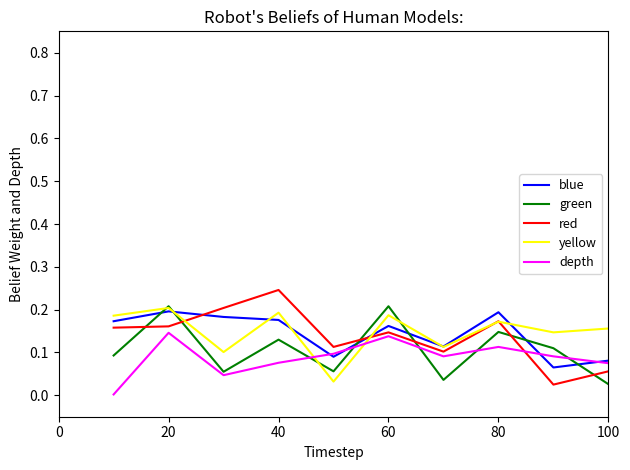

What are all the series names shown in the legend?

blue, green, red, yellow, depth